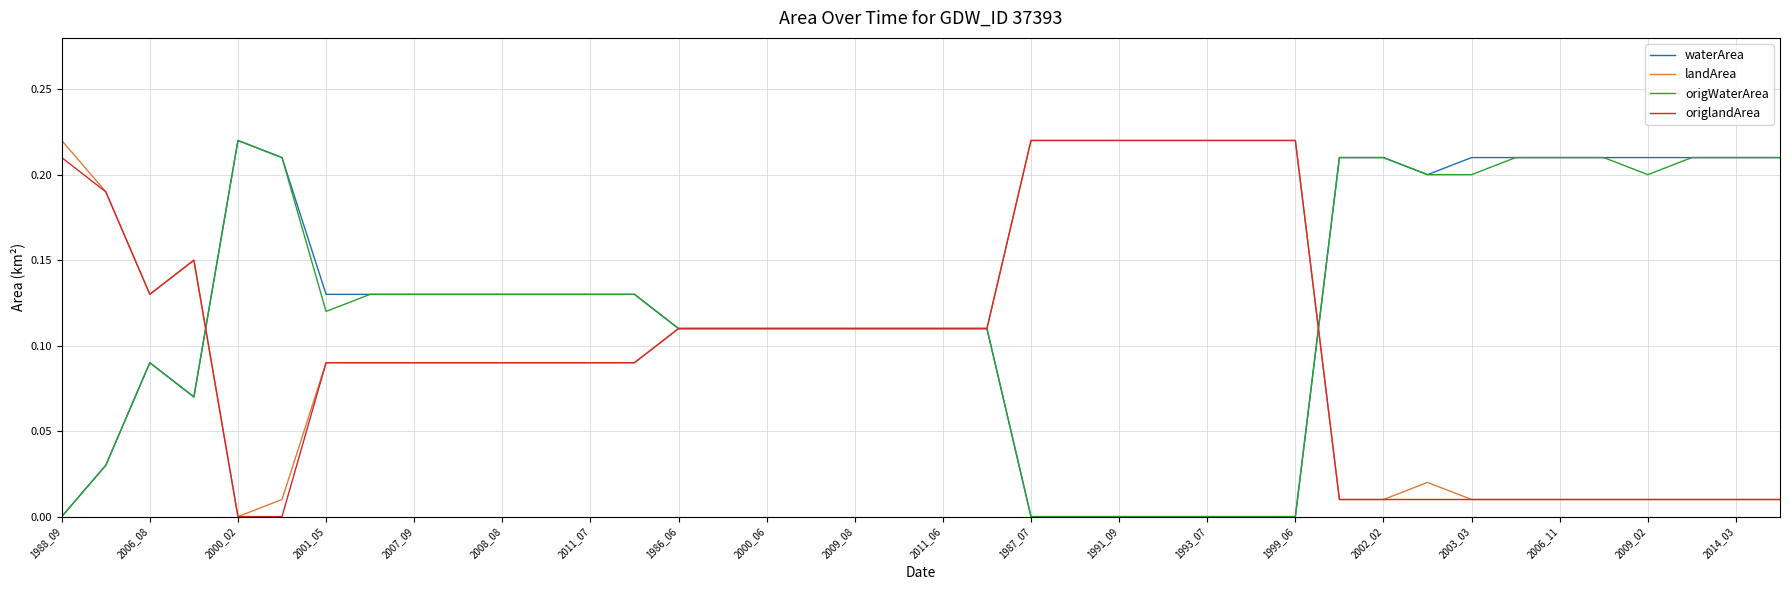

Is it true that origWaterArea equals 0.1 at 1991_09?

False